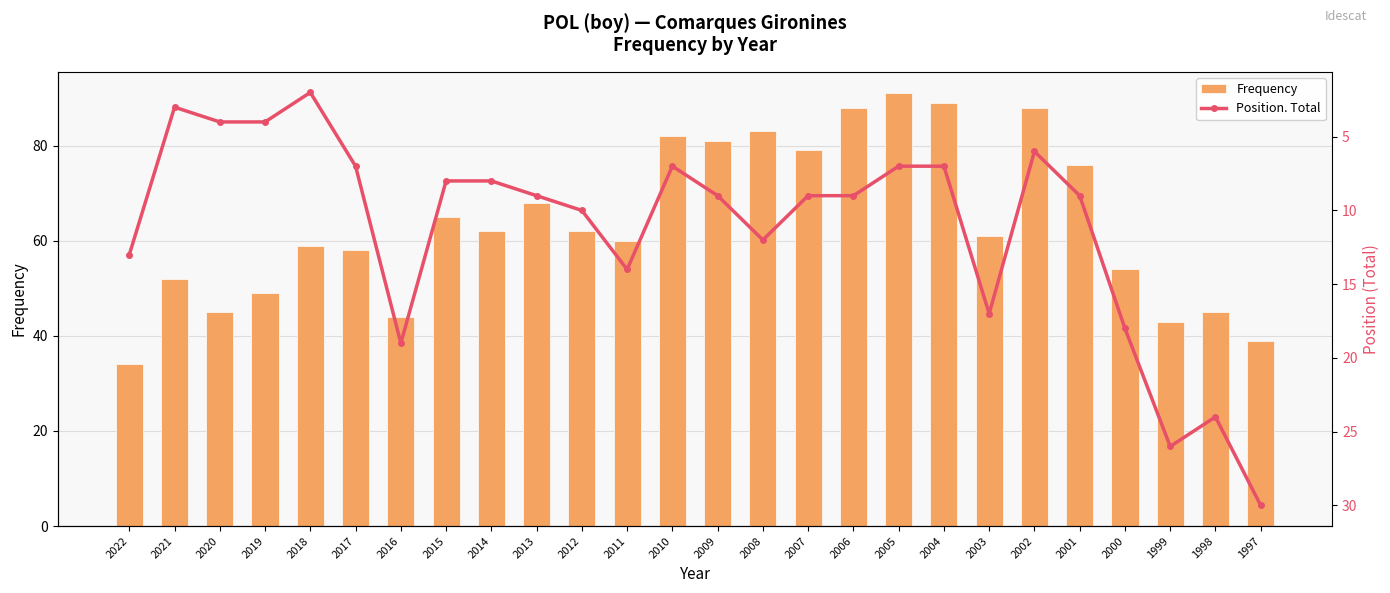

Which series has the largest total across all categories?

Frequency